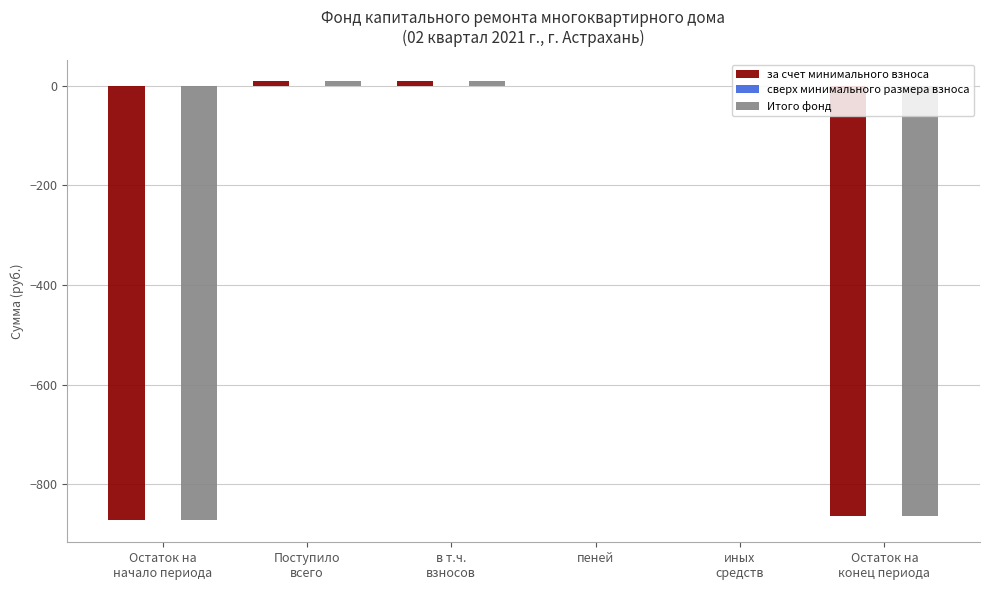

What is the sum of all за счет минимального взноса values?

-1718.9